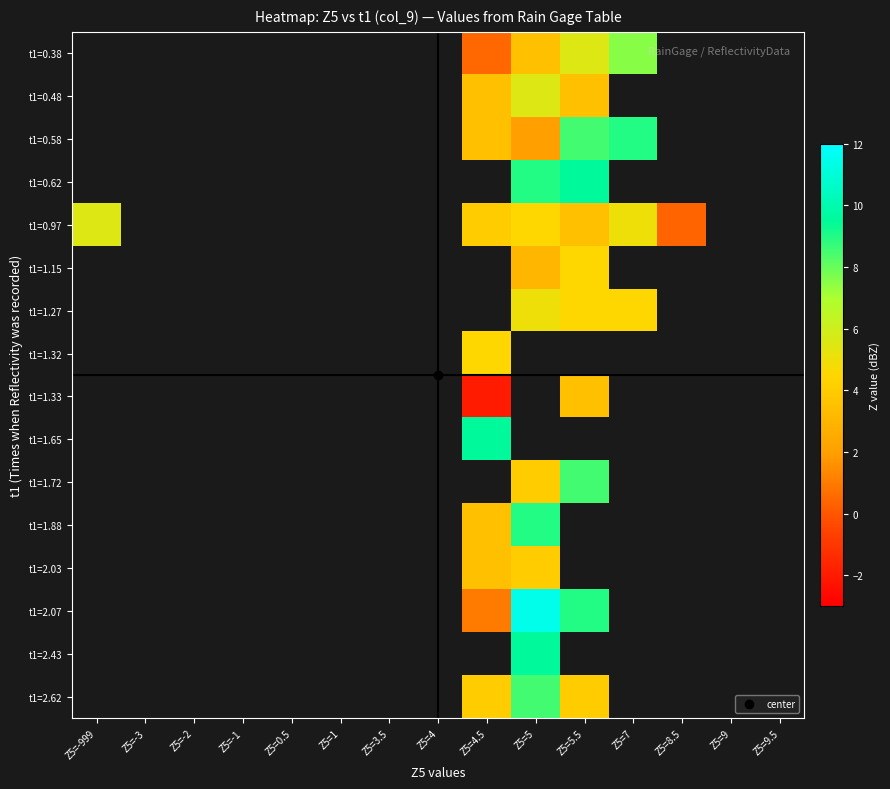

How many data points does each series have?

15